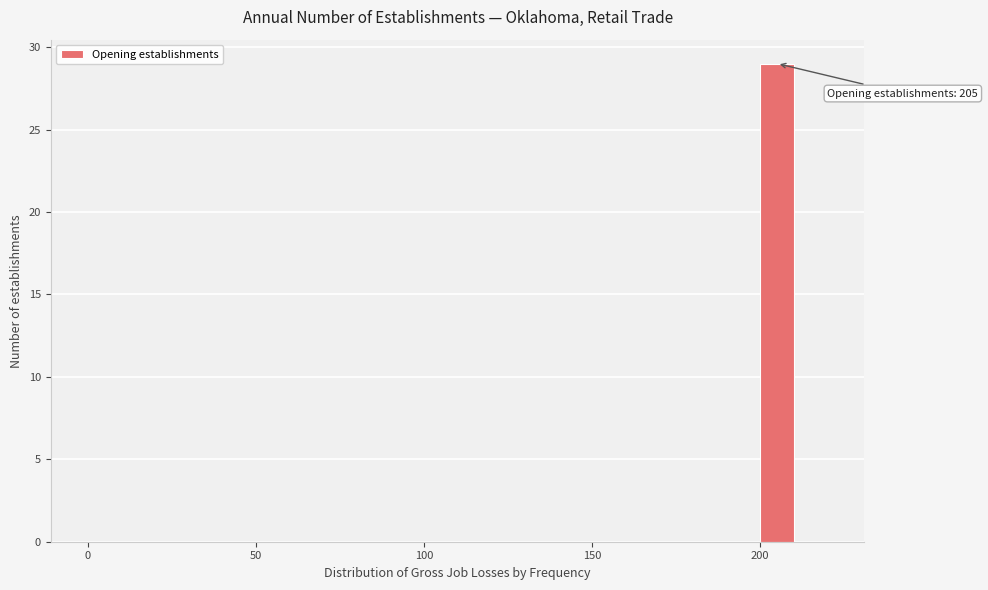

Read against the x-axis, roughly where is the centre of the tallest bar?

205